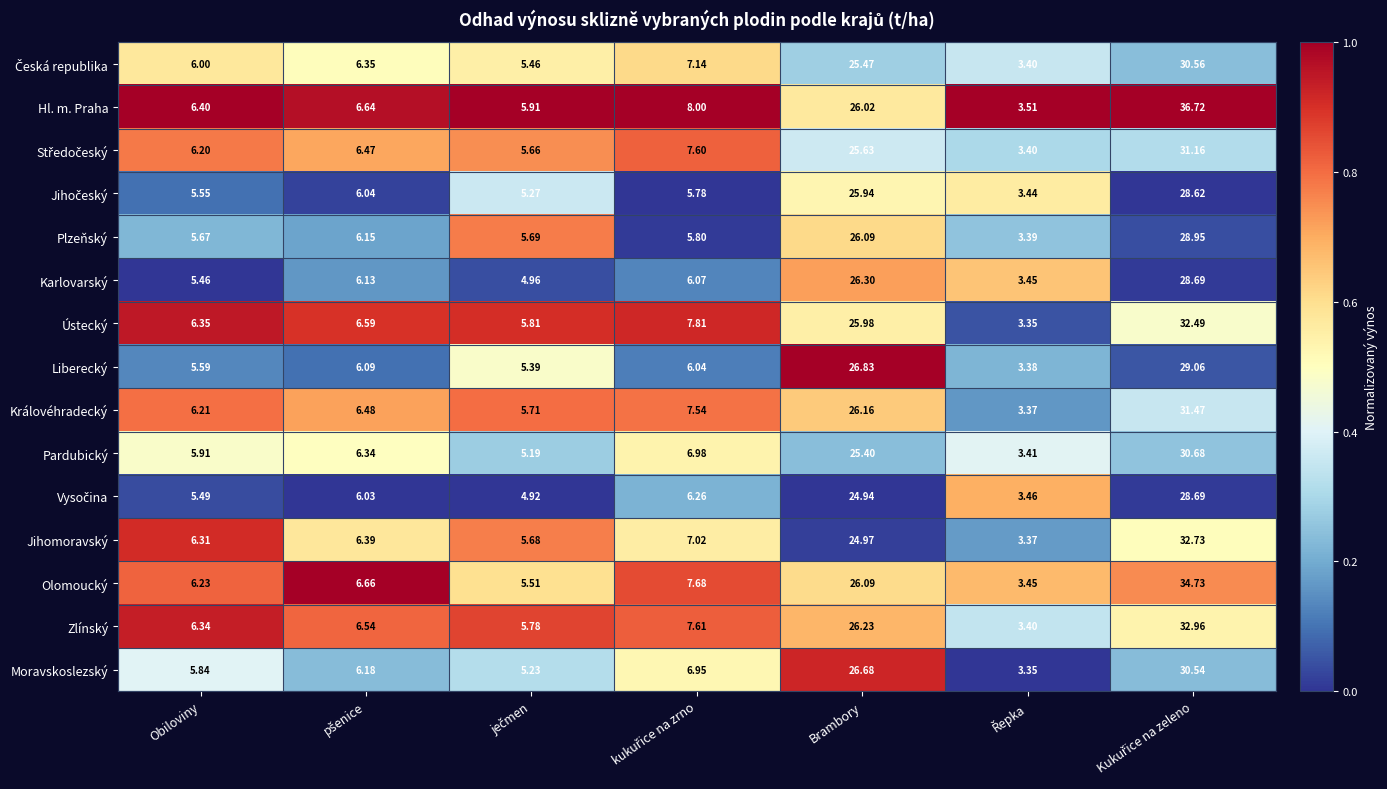

Which series has the largest total across all categories?

Hl. m. Praha